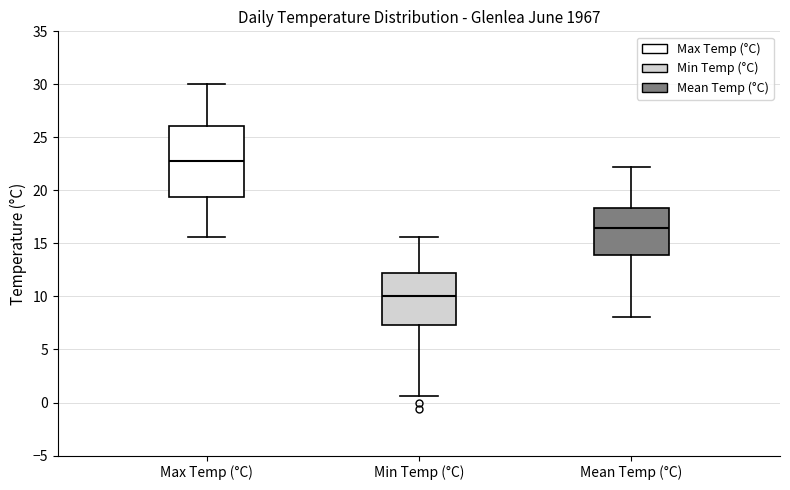

Reading left to right, transcribe this box plot: for each box, give where its median line is, the range the box spans, and where its two whiskers end, as read against the y-axis. The values are not printed on the chart, so give them approximately, as read against the axis.

Max Temp (°C): median 23.0, box 19.5 to 26.0, whiskers 15.5 to 30.0
Min Temp (°C): median 10.0, box 7.5 to 12.0, whiskers 0.5 to 15.5
Mean Temp (°C): median 16.5, box 14.0 to 18.5, whiskers 8.0 to 22.0